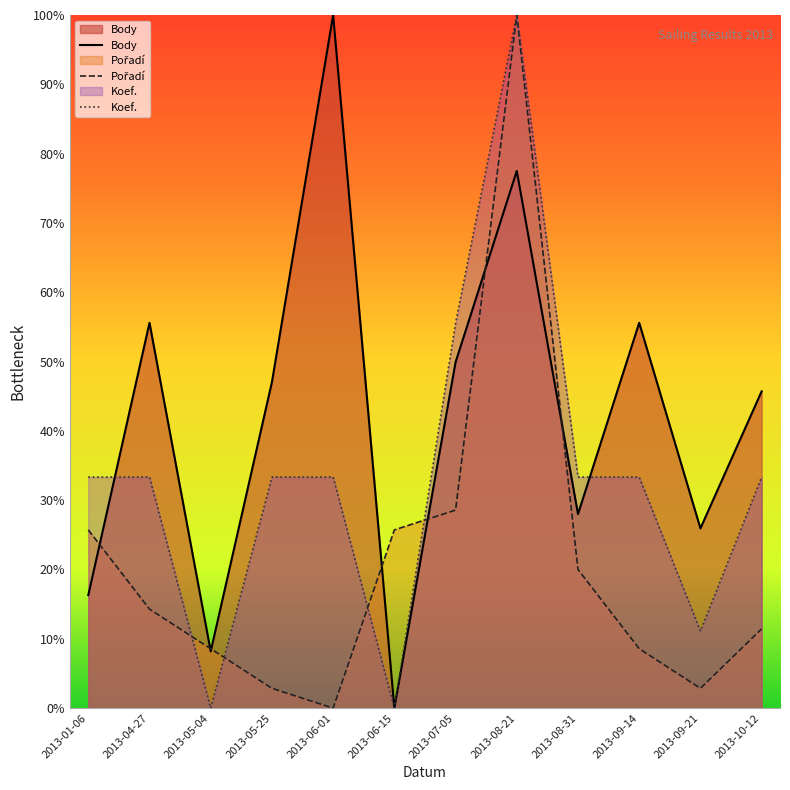

Between which two adjacent categories do Koef. and Pořadí first intersect?

2013-04-27 and 2013-05-04